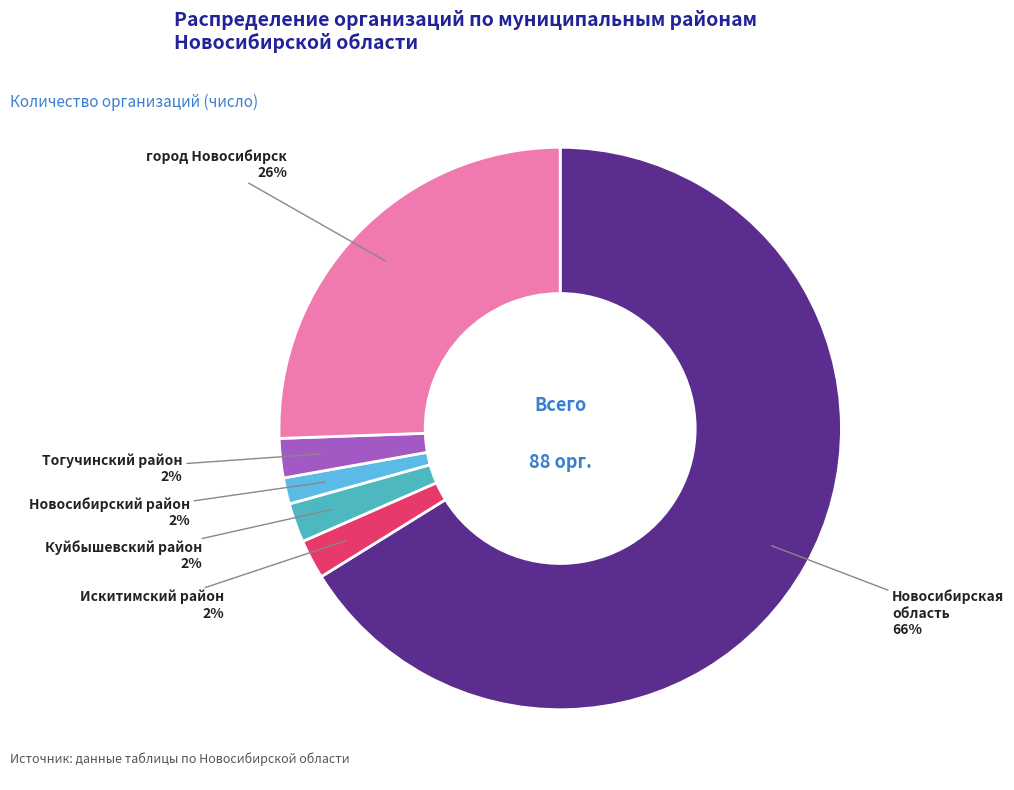

What is the ratio of the value at Искитимский район to the value at Тогучинский район?

1.0